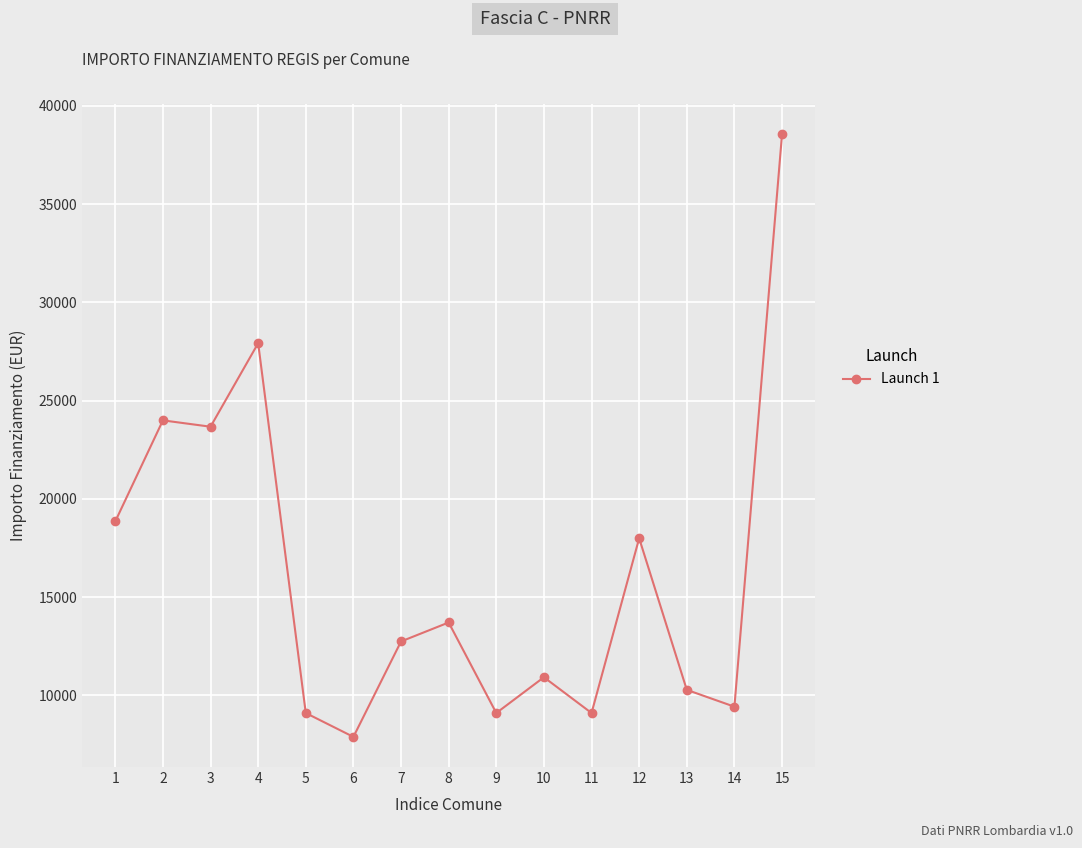

What is the difference between the maximum and minimum values?

30674